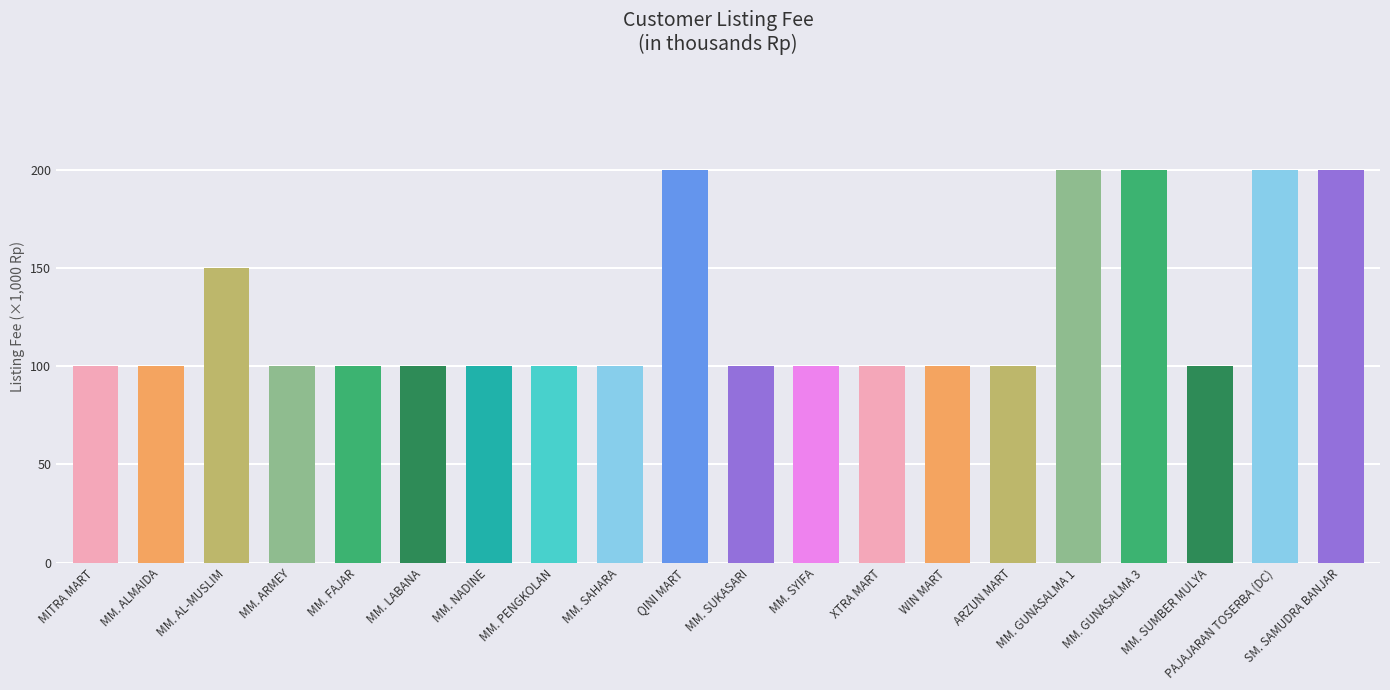

What is the label of the 7th bar from the right?

WIN MART